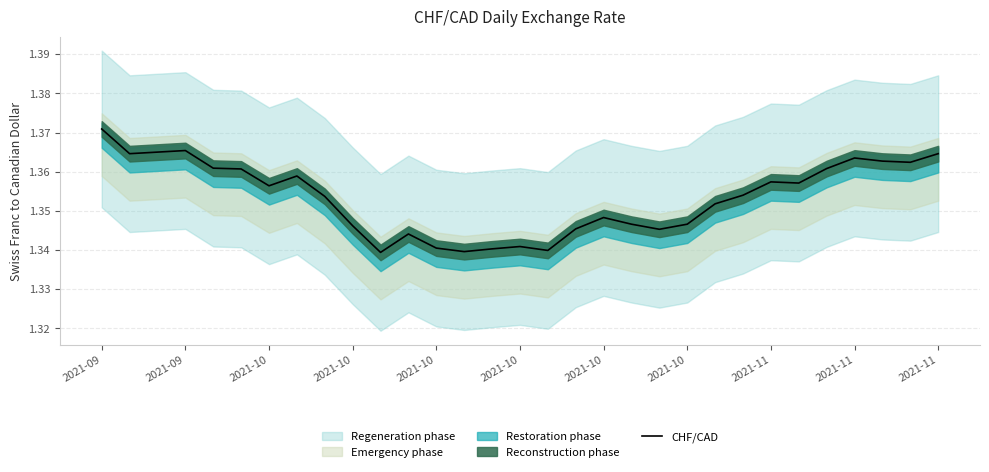

Does the chart display data point markers on the line(s)?

No